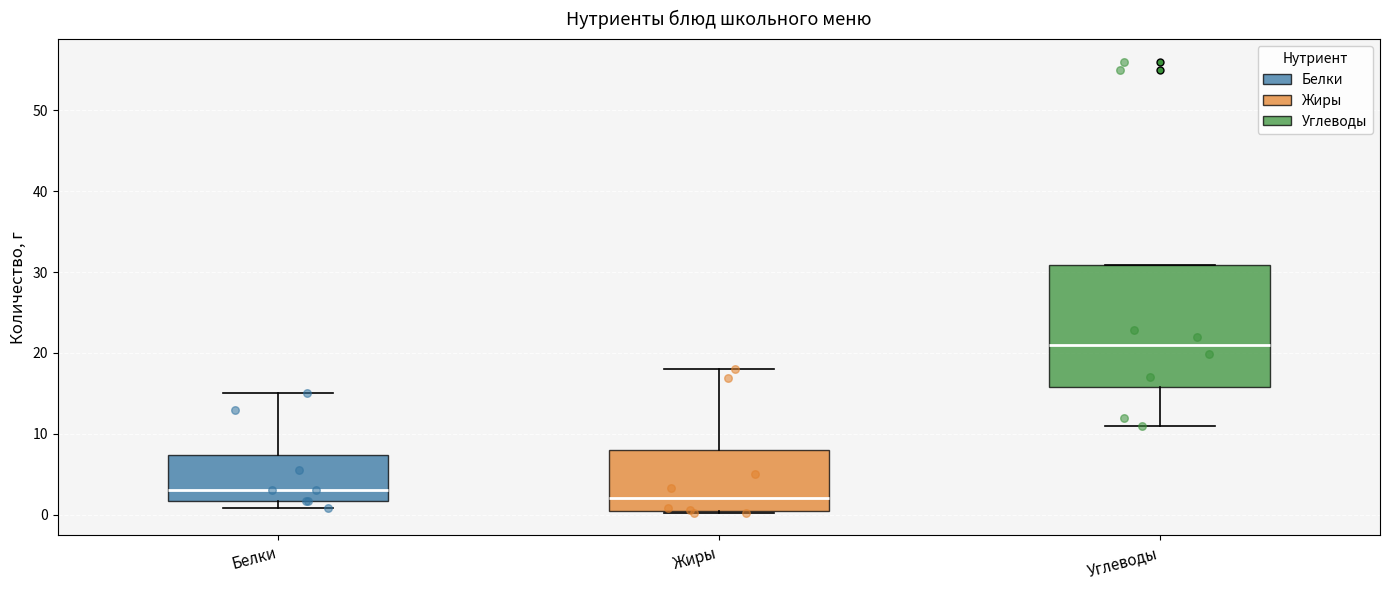

Which box has the highest median line?

Углеводы